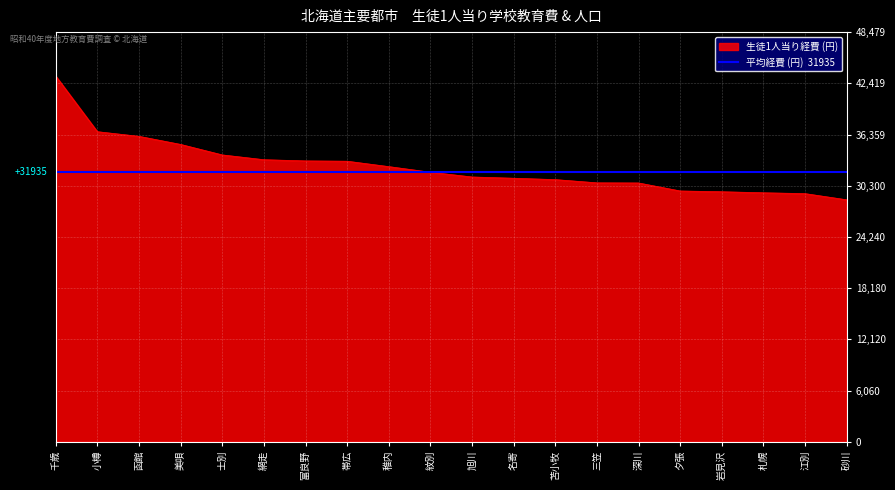

What is the ratio of the value at 岩見沢 to the value at 函館?

0.8